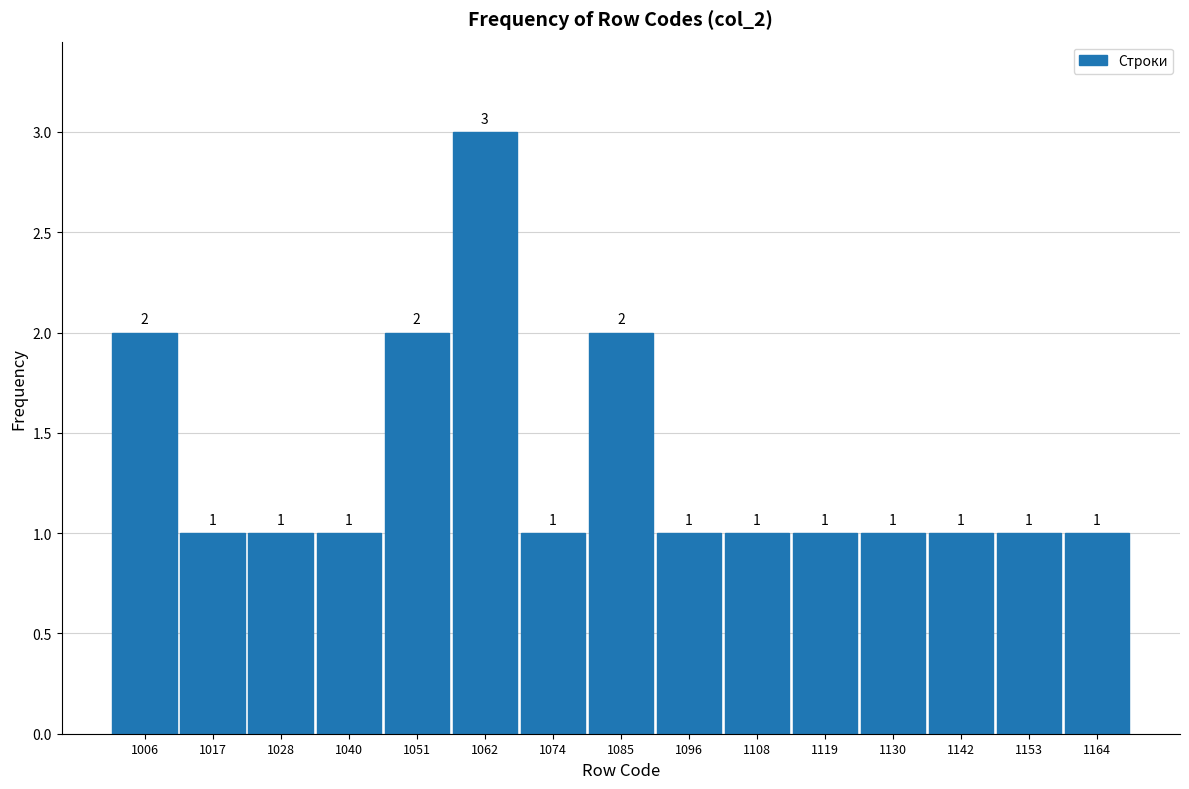

Which range on the x-axis has the tallest bar?

1056 to 1068